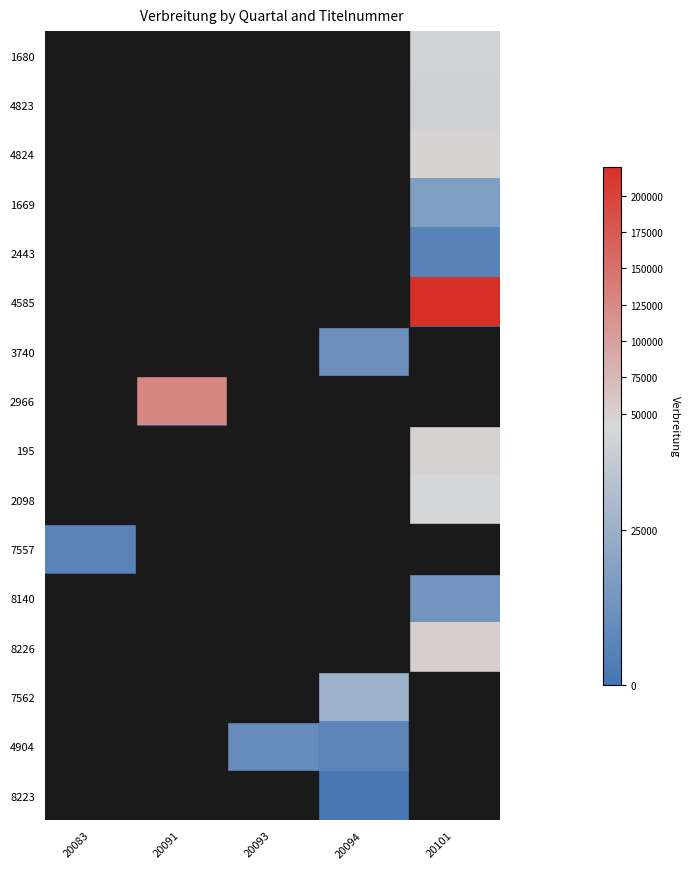

Which series has the largest total across all categories?

4585